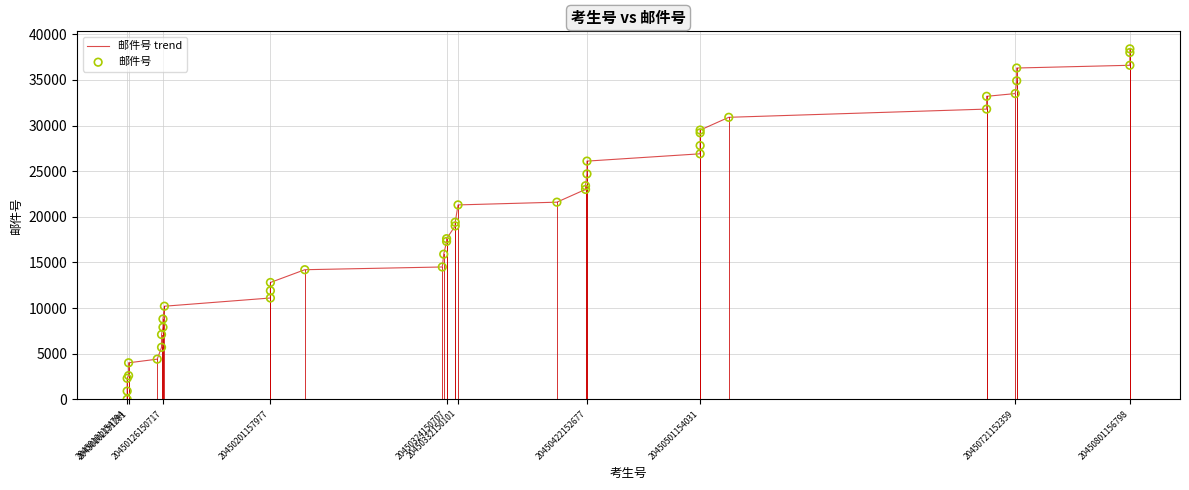

What is the maximum value shown in the chart?

38400